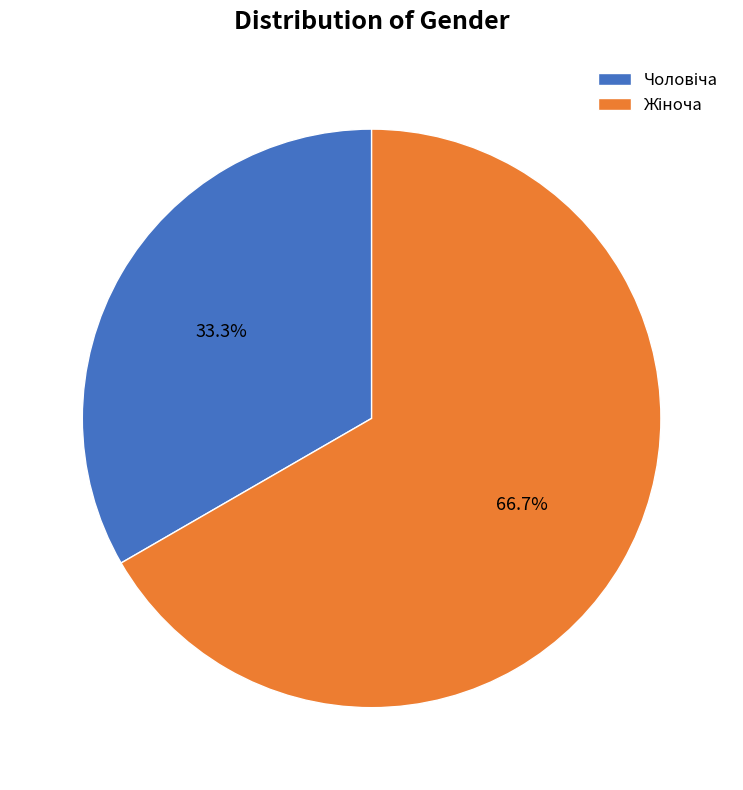

How many segments does this pie chart have?

2